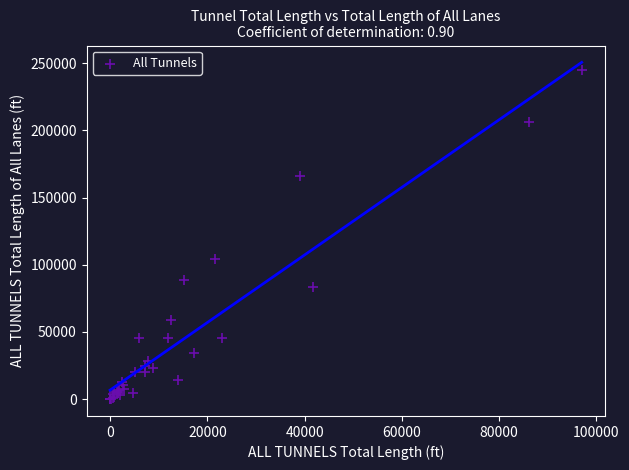

What Y value in the scatter plot is closest to 122469?

104320